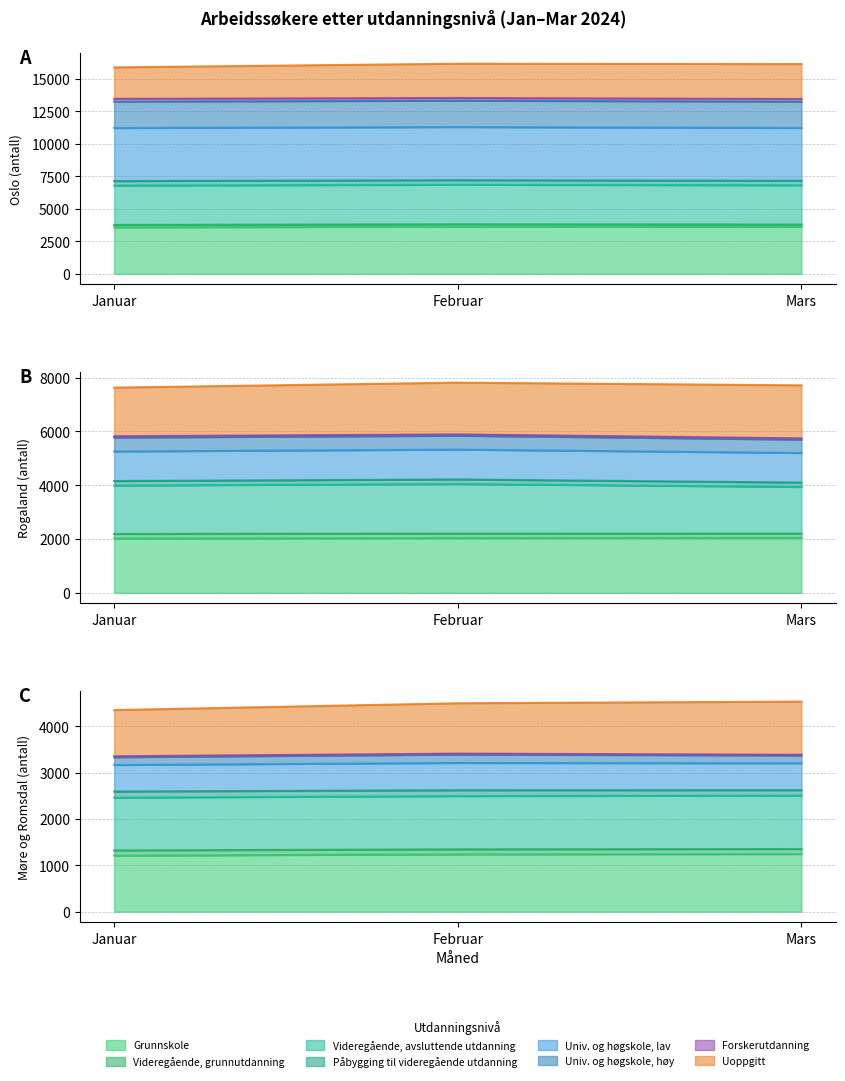

Reading right to left, transcribe all the data shown in this chart.

Oslo: 16140	16165	15883
Rogaland: 7715	7815	7630
Møre og Romsdal: 4533	4497	4350